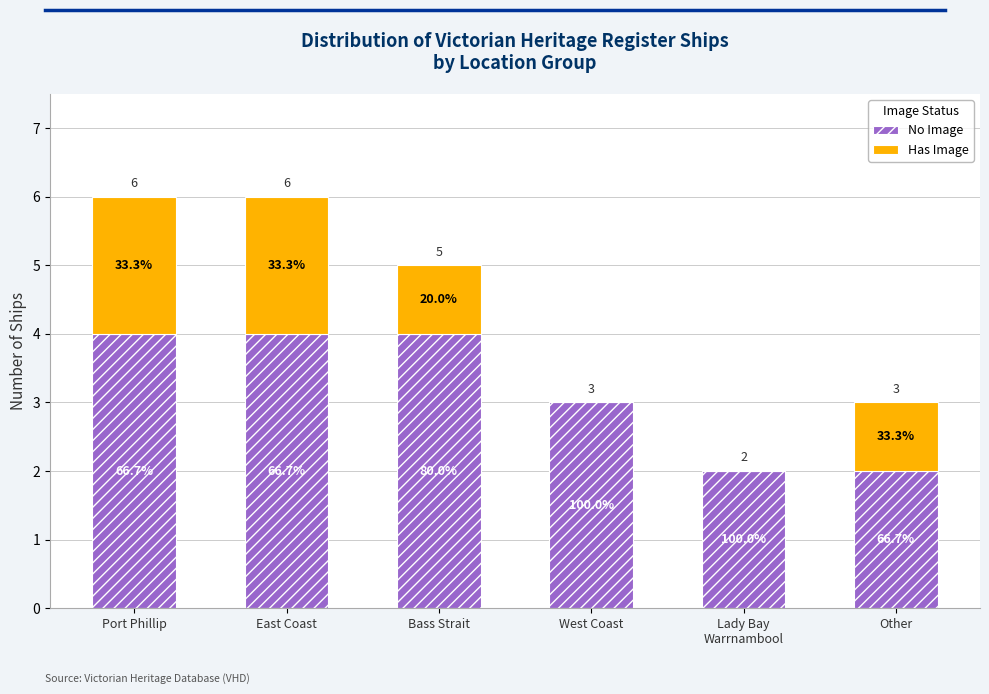

Rank the series at Other from lowest to highest value.

Has Image, No Image